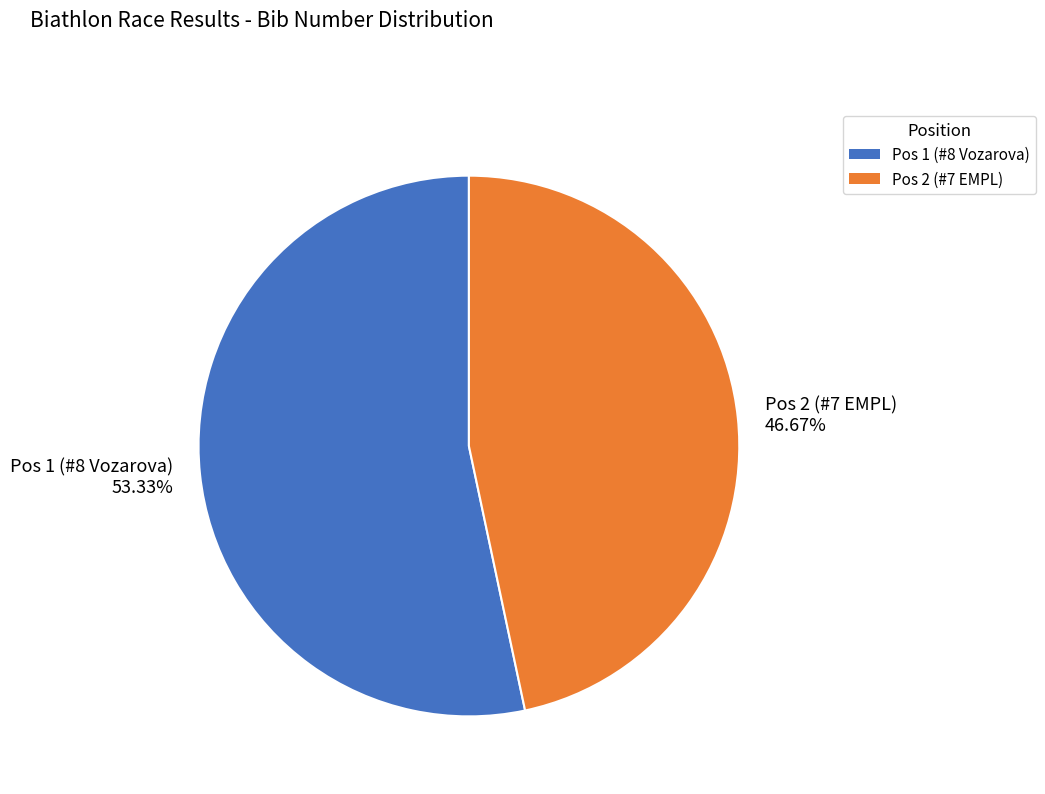

True or false: Pos 1 (#8 Vozarova) accounts for 53% of the total.

True